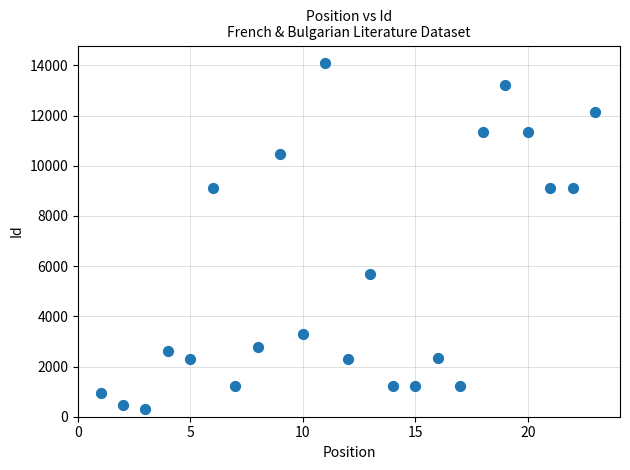

What is the range of X values (max minus min)?

22